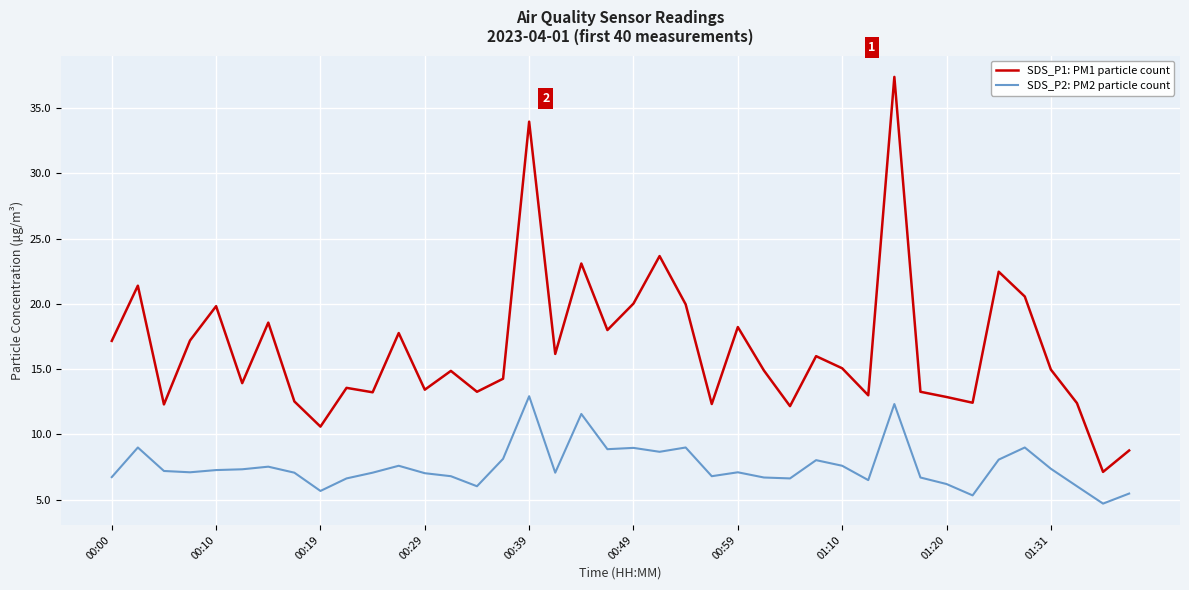

True or false: SDS_P2: PM2 particle count has more than 1 interior local peaks.

True